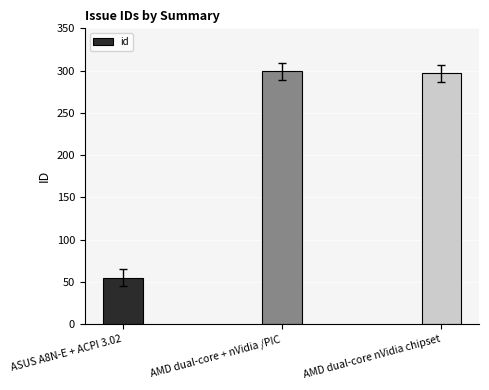

The value at AMD dual-core + nVidia /PIC is 203. True or false?

False